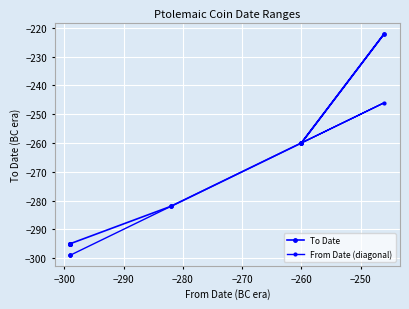

What is the difference between the maximum and minimum values in the To Date series?

73